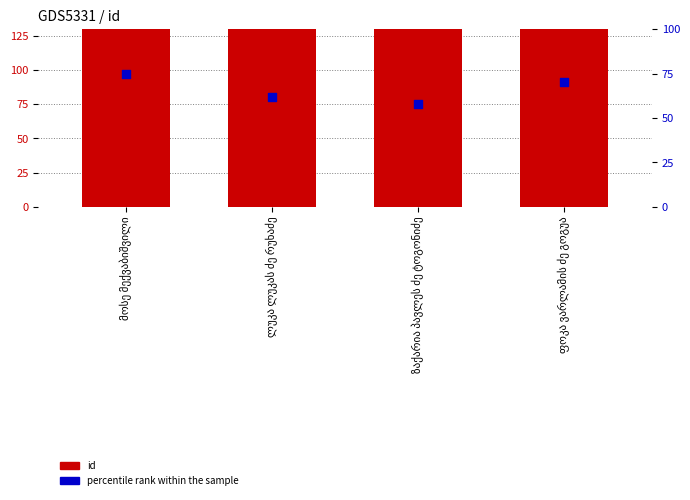

Which series reaches the maximum Y coordinate?

id (count)